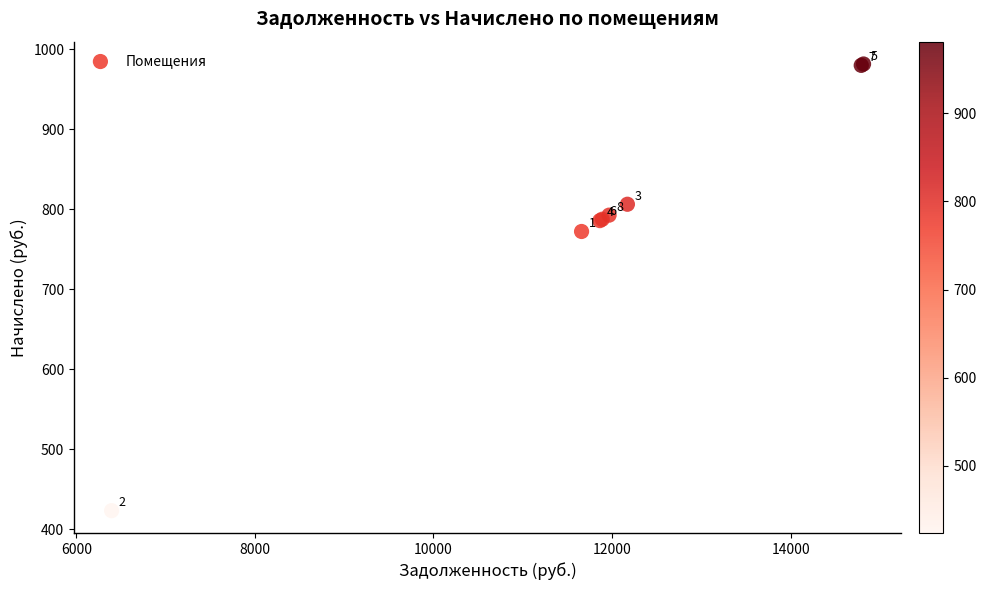

What Y value in the scatter plot is closest to 702?

772.3